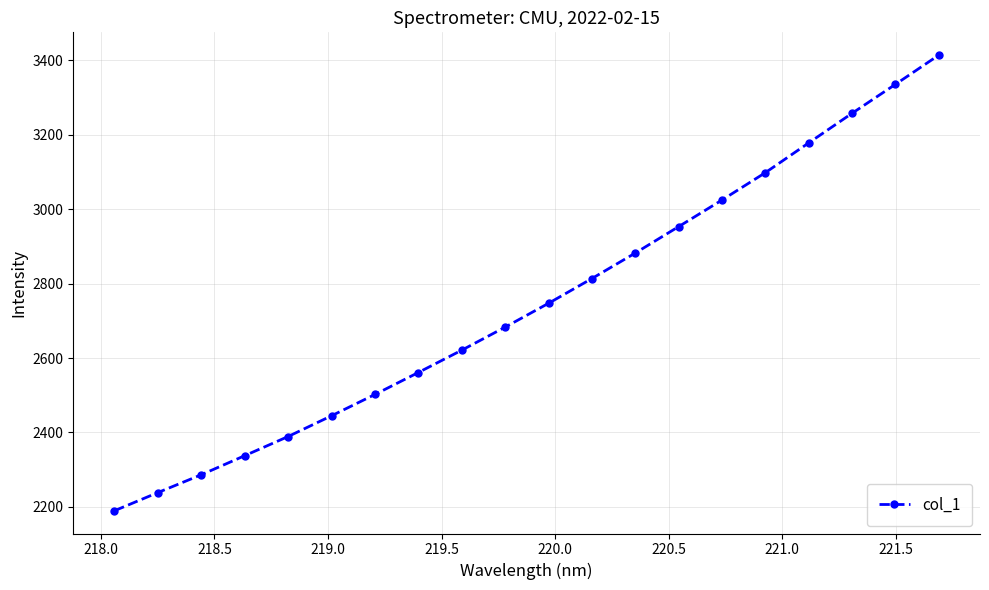

How many lines are shown in the chart?

1